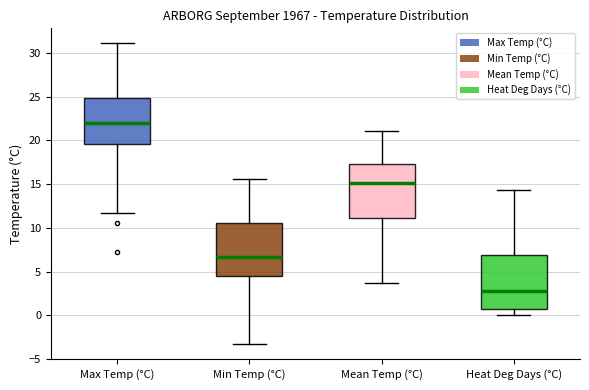

Where does the lower whisker of the box for Min Temp (°C) end on the y-axis? The values are not printed on the chart, so give them approximately, as read against the axis.

-3.5